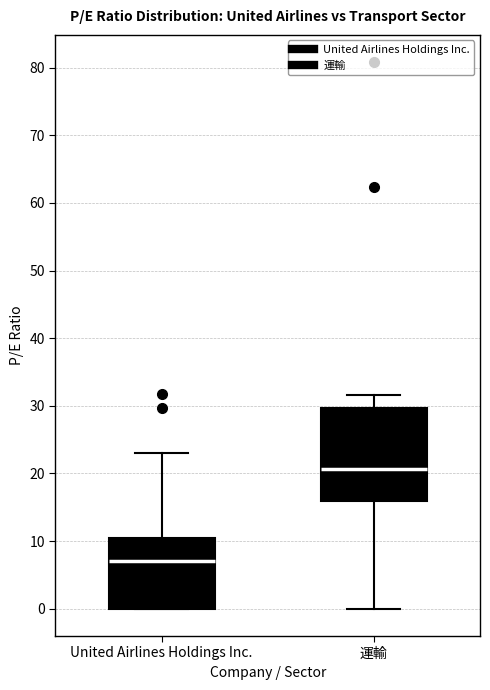

Which box is the tallest, from its lower edge to its upper edge?

運輸